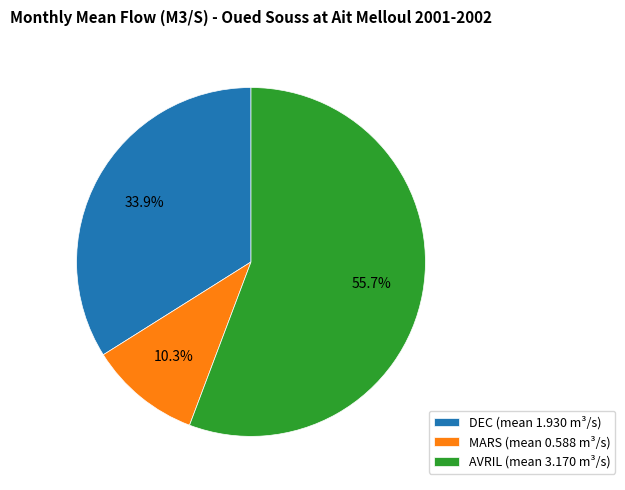

Is the sum of AVRIL and DEC greater than half?

Yes